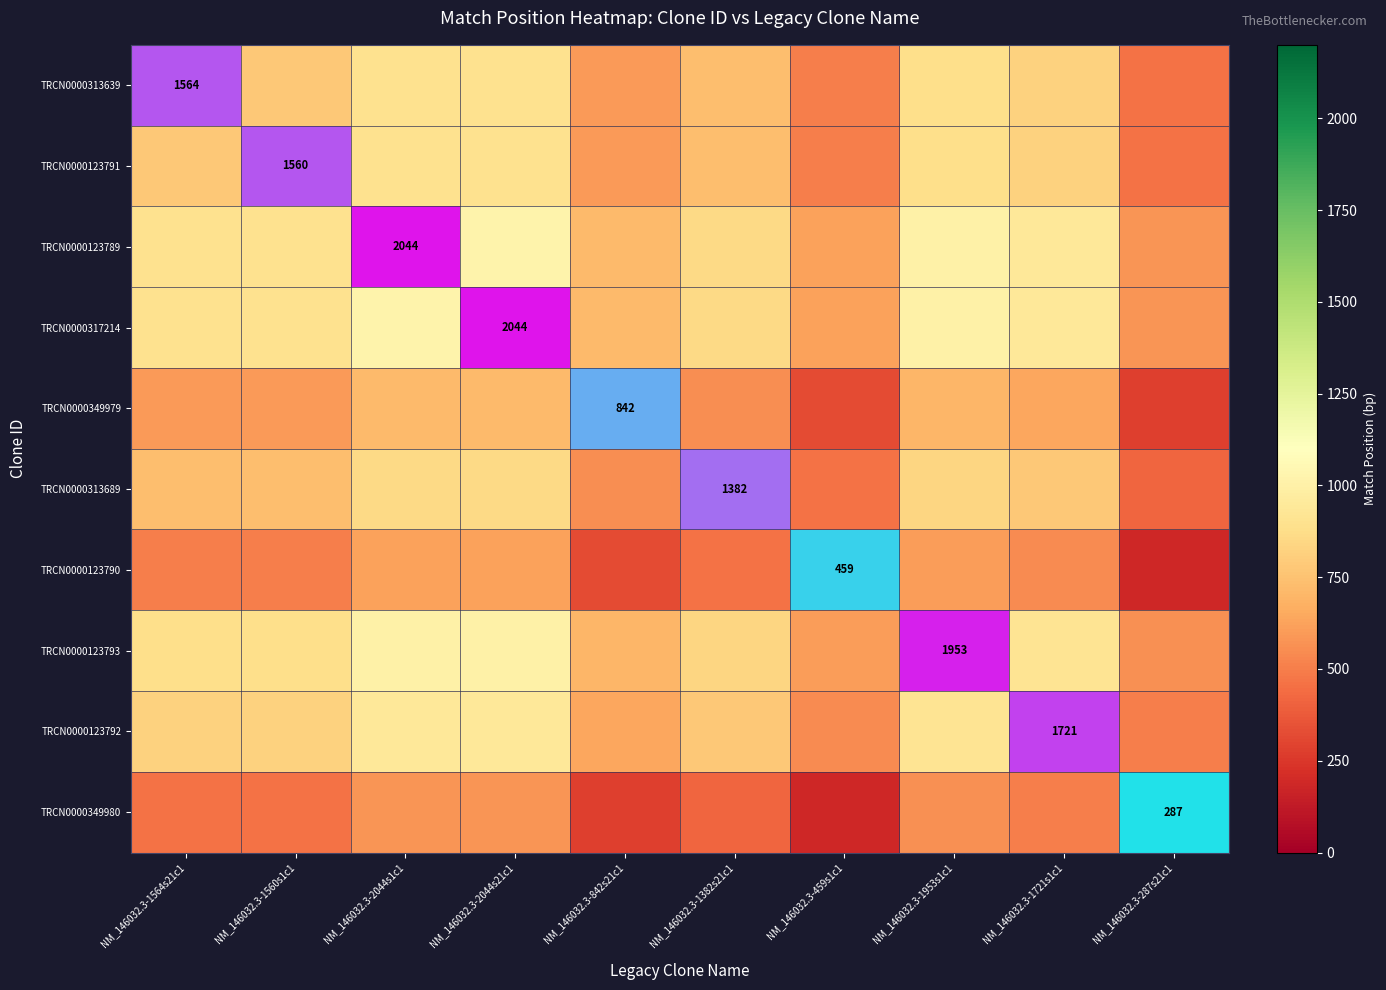

What is the smallest value displayed?

287.0